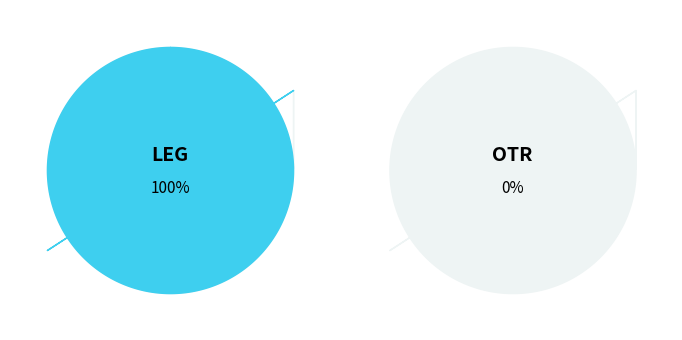

To the nearest percent, what percentage of the pie is Legislación?

100%